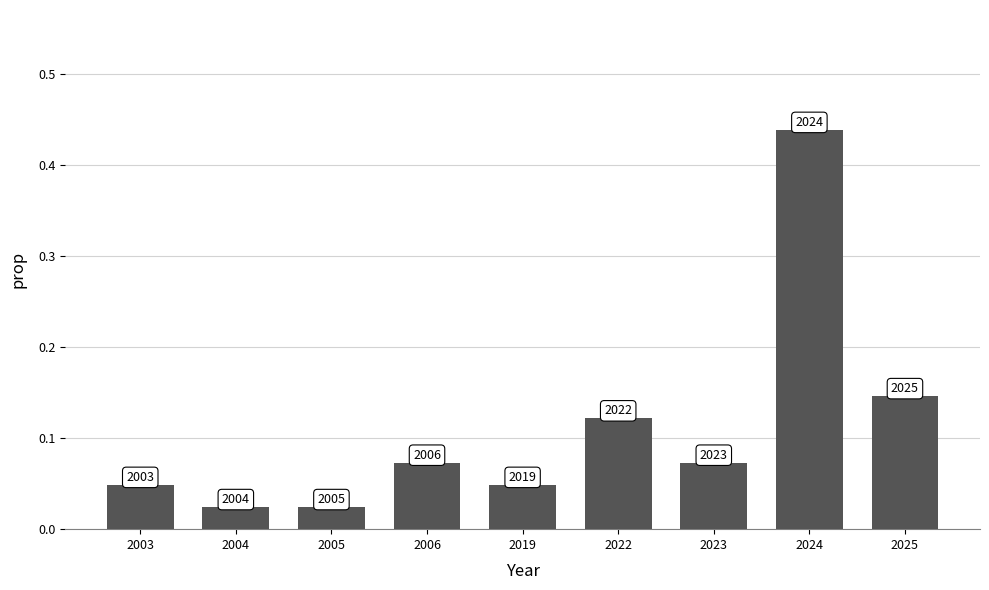

How many bars are there in total?

9